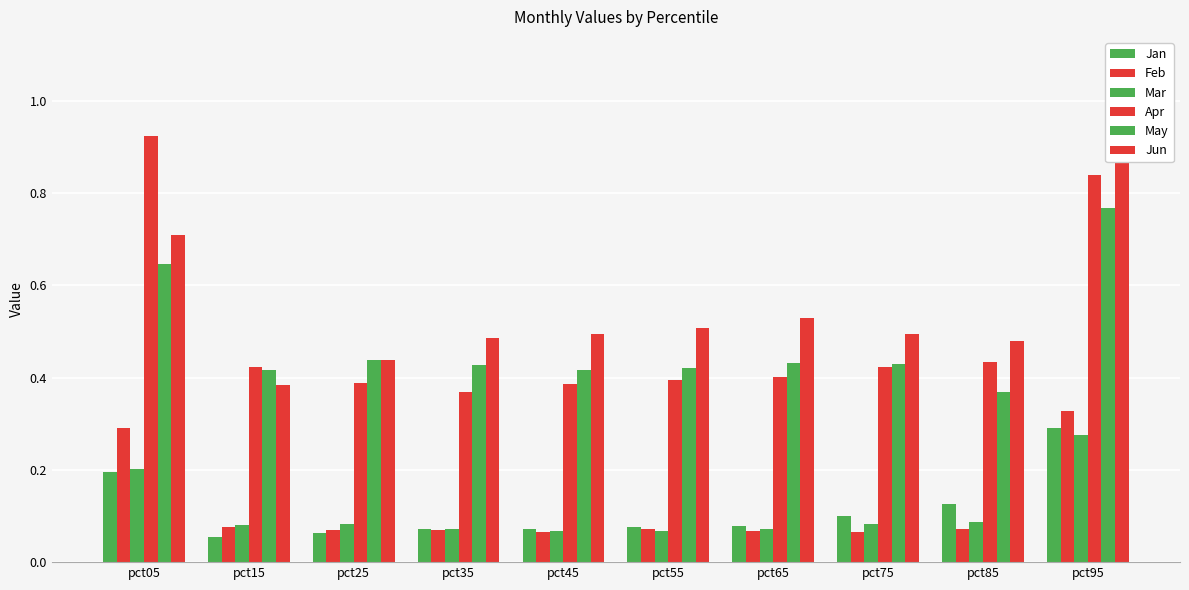

What is the value of the May bar at the 9th from the left?

0.4